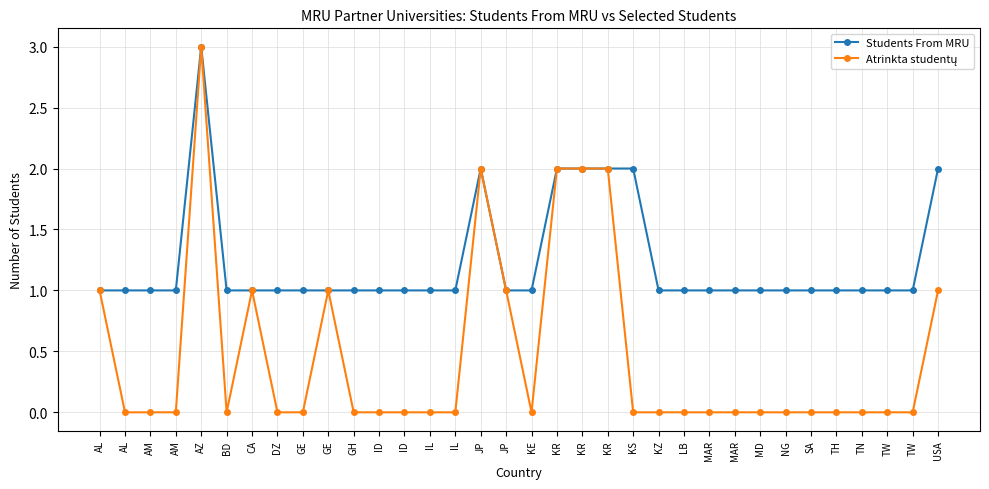

The Students From MRU series shows 1 at GE. True or false?

False